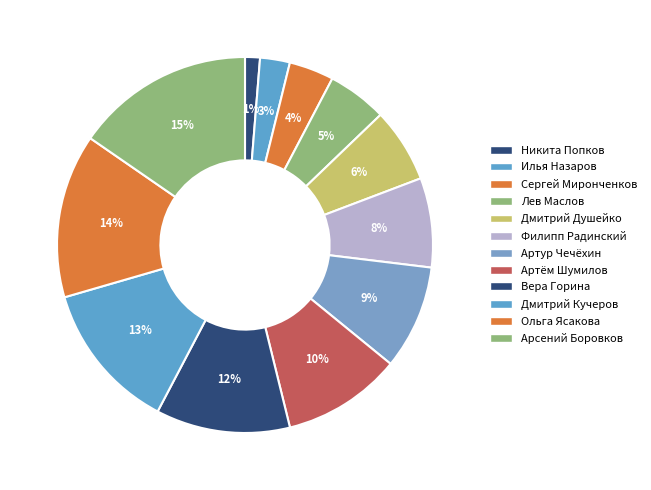

The Вера Горина slice represents 12% of the pie. True or false?

True